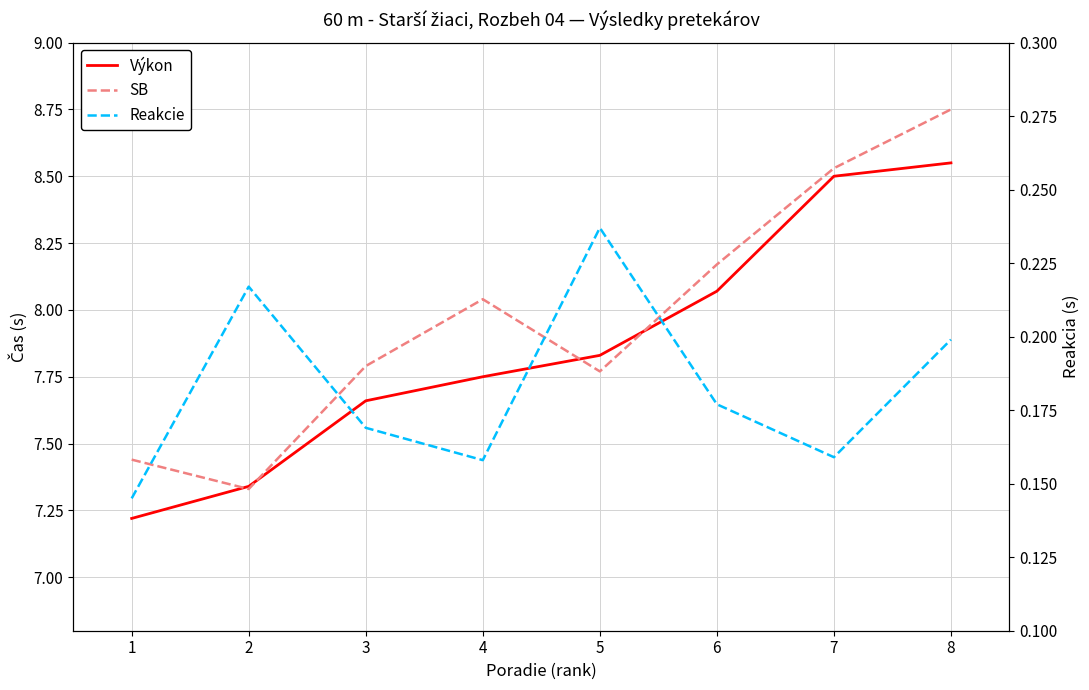

True or false: Reakcie has a value of 0.1 at 1.

True